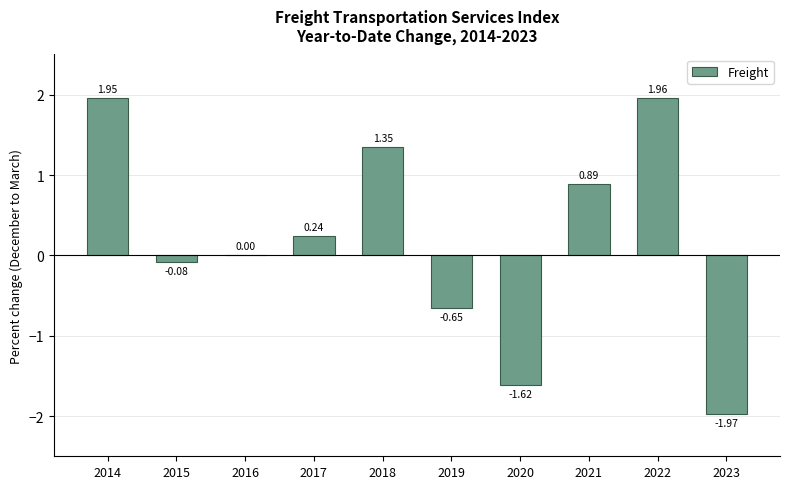

What is the sum of the values at 2018 and 2020?

-0.3